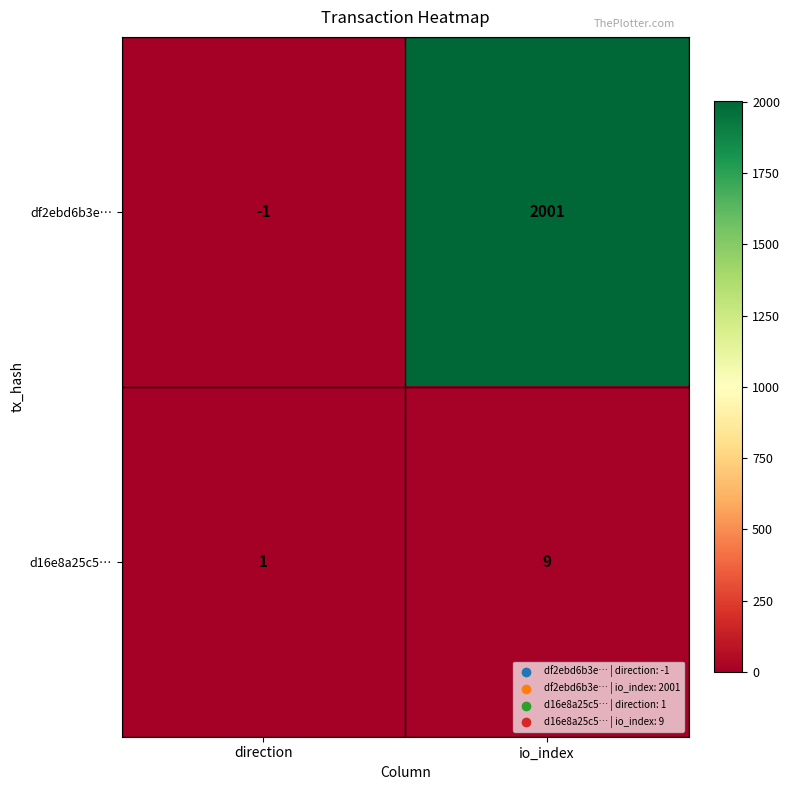

Rank the series at direction from highest to lowest value.

d16e8a25c5…, df2ebd6b3e…